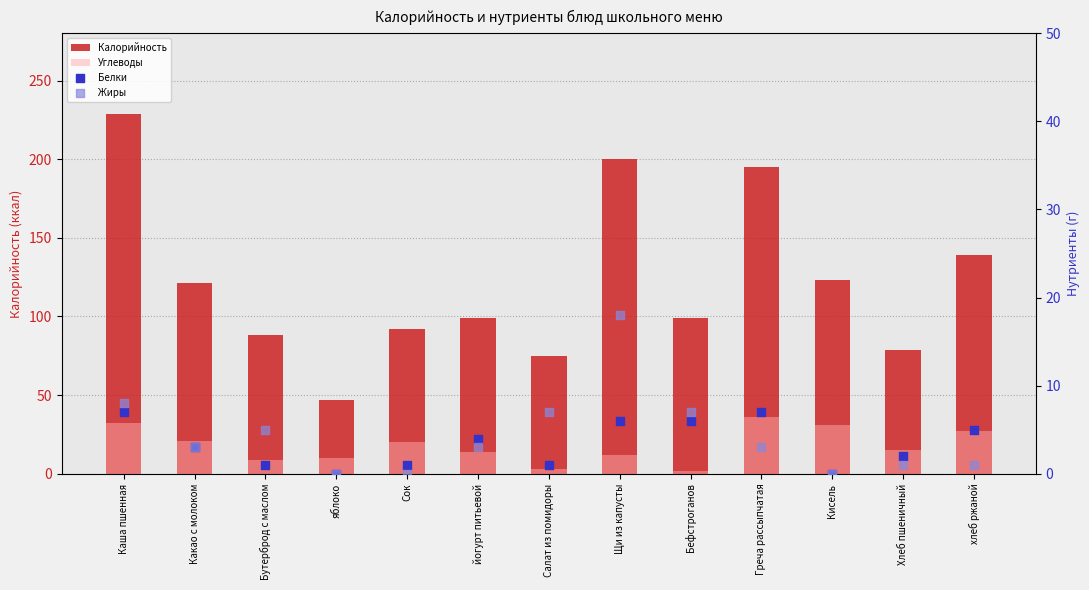

Which series reaches the maximum Y coordinate?

Калорийность